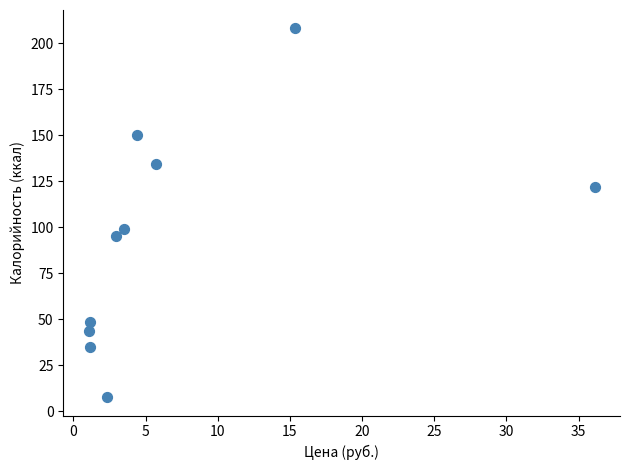

What is the range of X values (max minus min)?

35.1